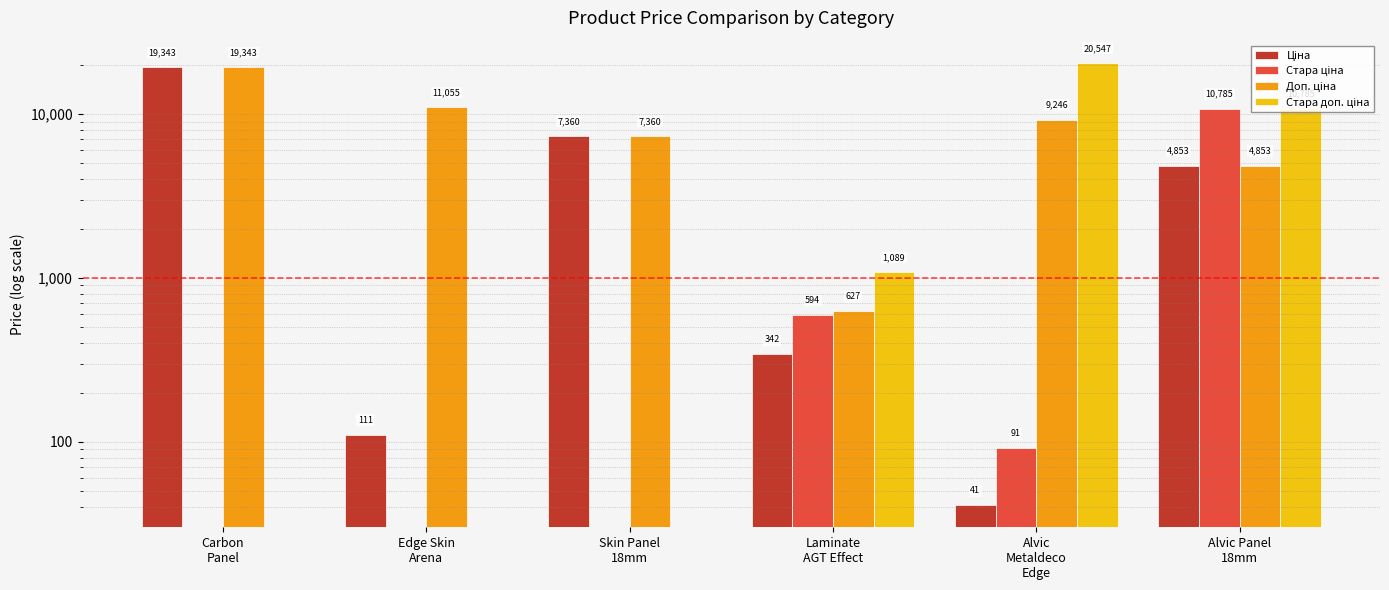

Between Skin Panel
18mm and Laminate
AGT Effect, which series saw the biggest shift?

Ціна